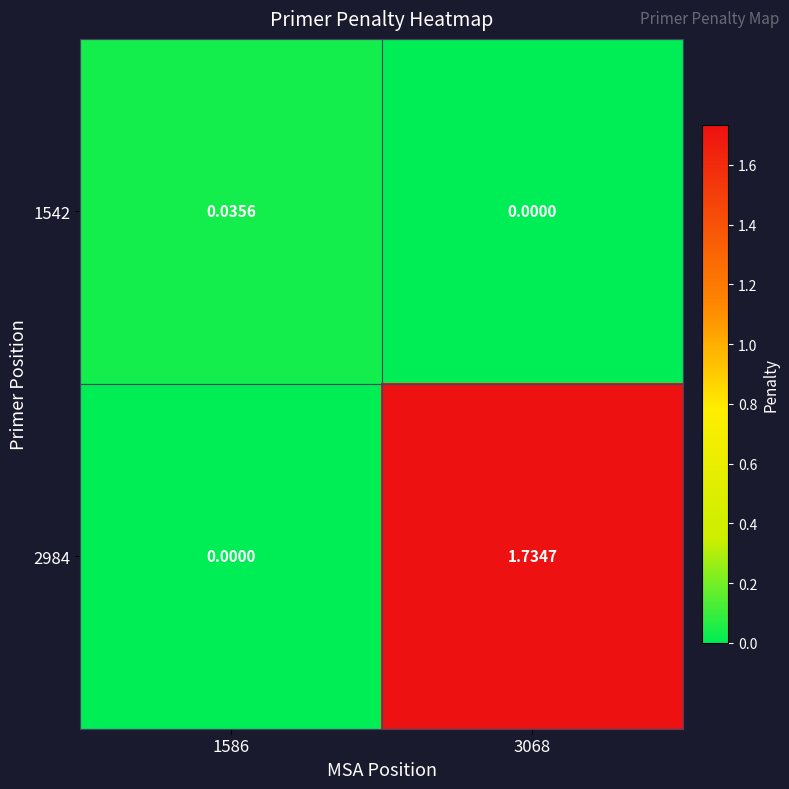

Which series has the largest total across all categories?

2984